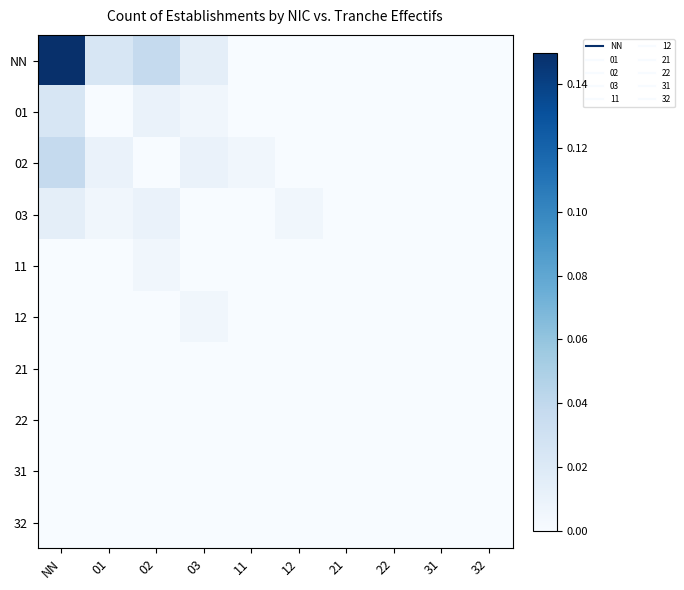

Which series has the largest range (max minus min)?

NN